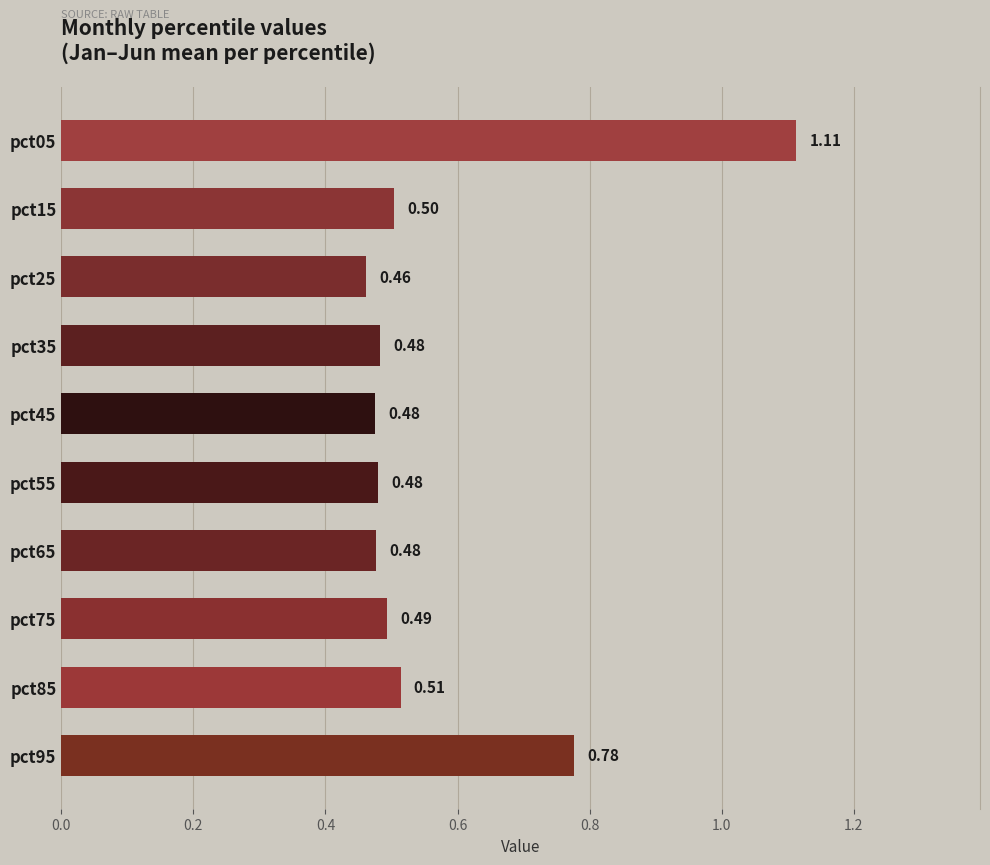

Which has a higher value, pct95 or pct85?

pct95